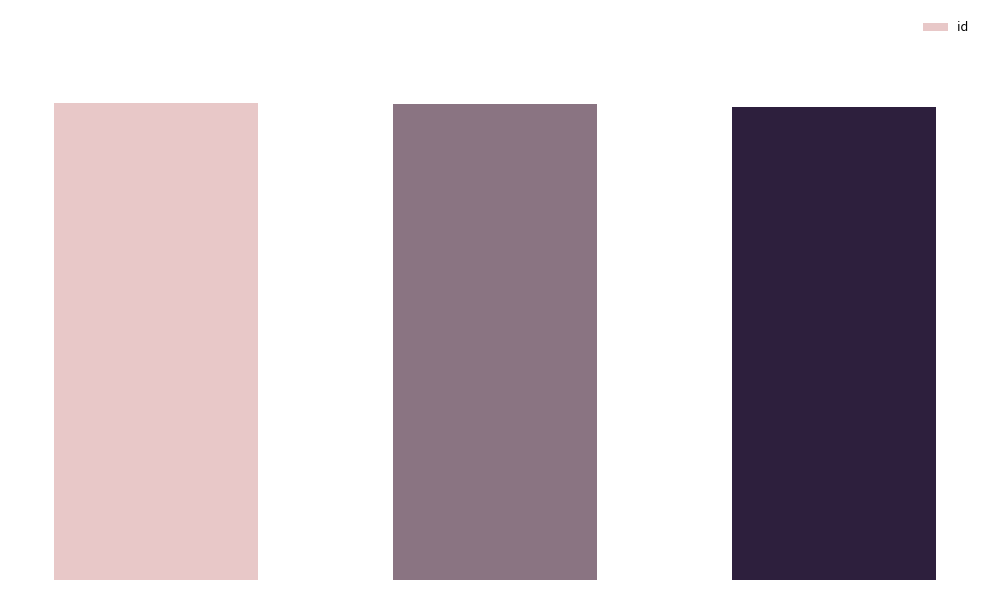

What is the difference between the second highest and minimum values?

2